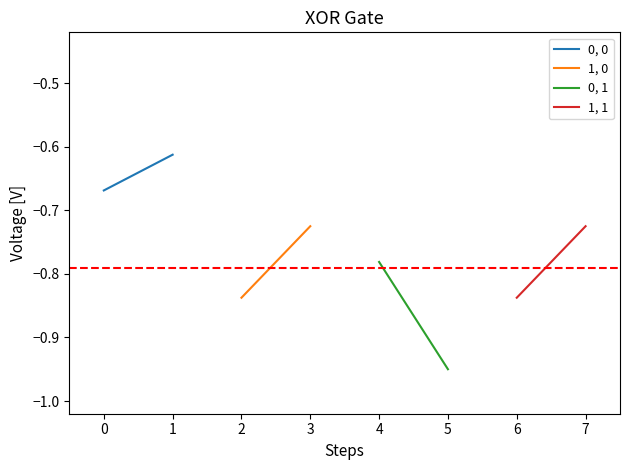

What is the difference between the 0, 1 values at 1 and 0?

0.2